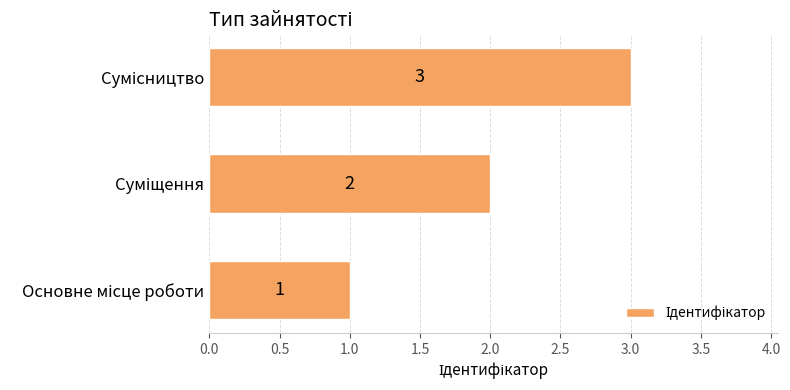

How many values are between 1 and 3?

3